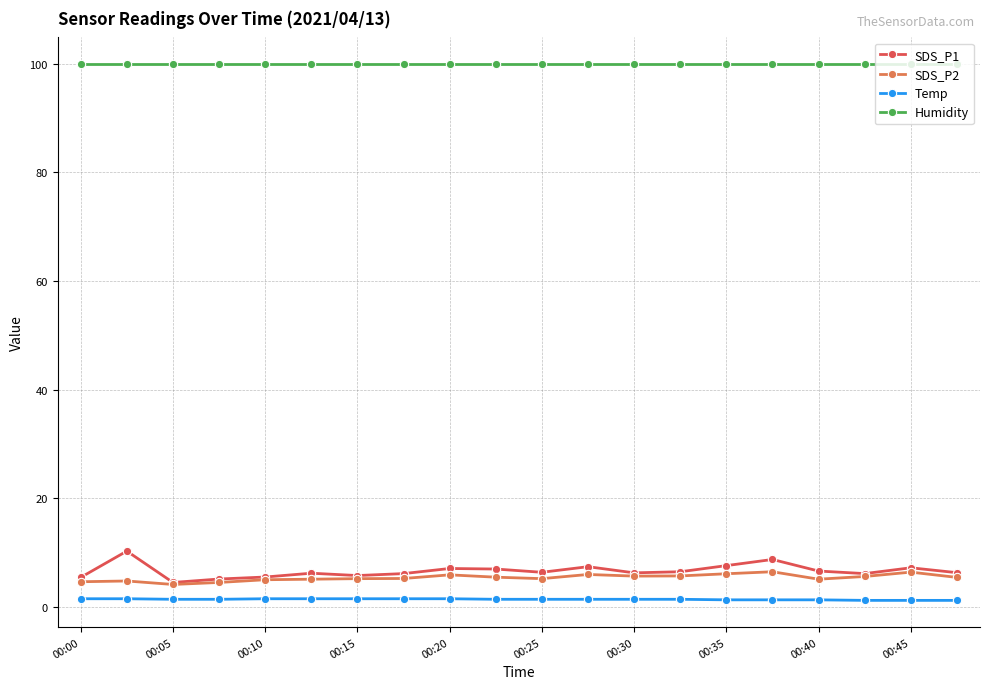

True or false: SDS_P2 has more than 1 interior local peaks.

True